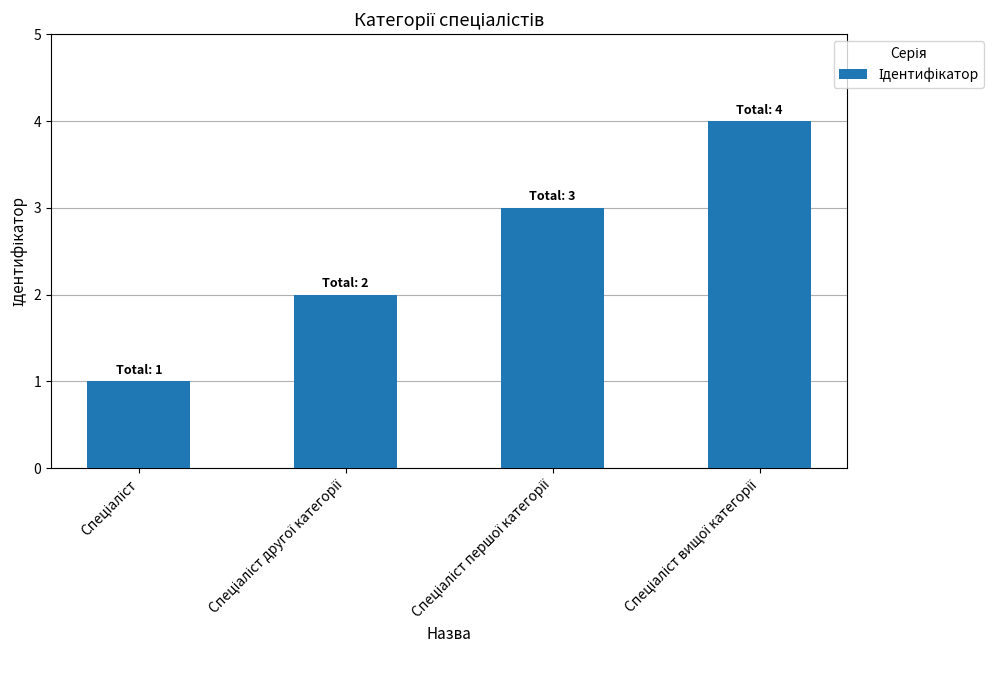

What is the maximum value shown in the chart?

4